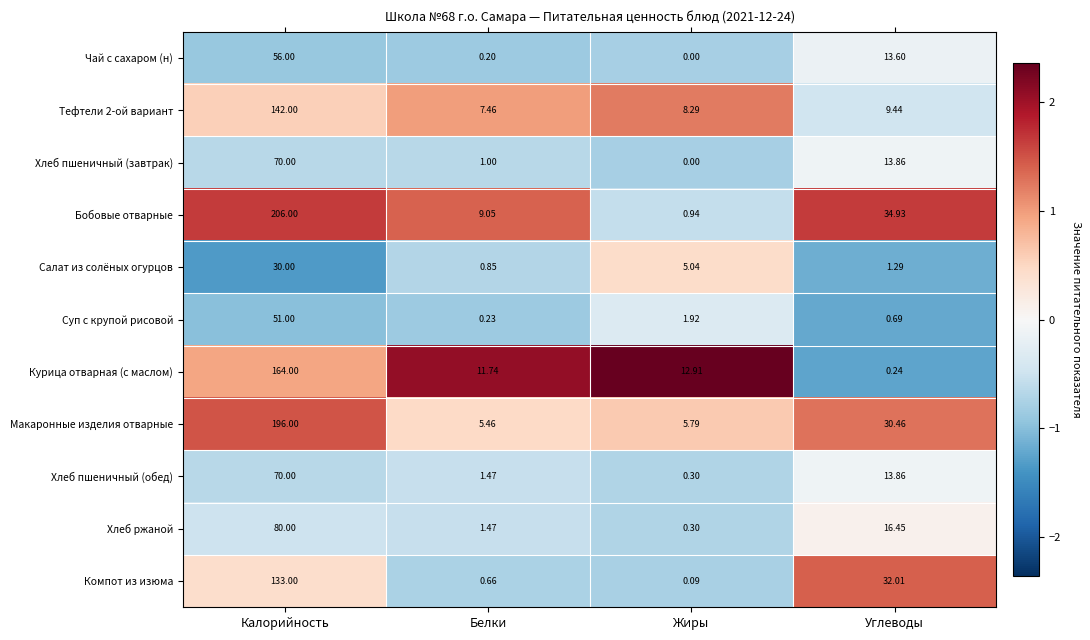

Rank the categories by Чай с сахаром (н) value from highest to lowest.

Калорийность, Углеводы, Белки, Жиры